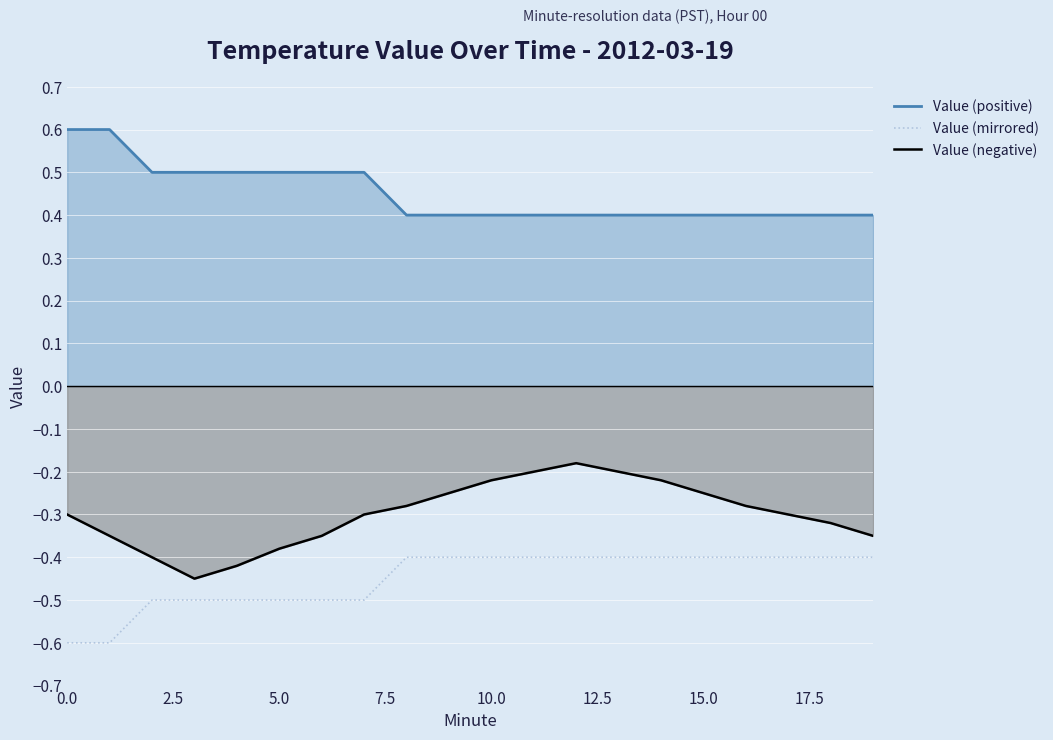

Which series has the largest total across all categories?

Value (positive)